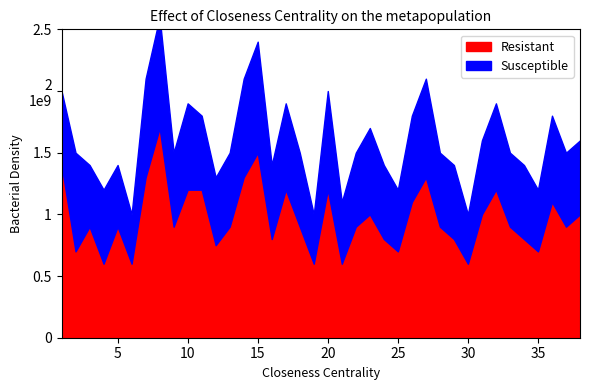

How many categories are shown in the chart?

38